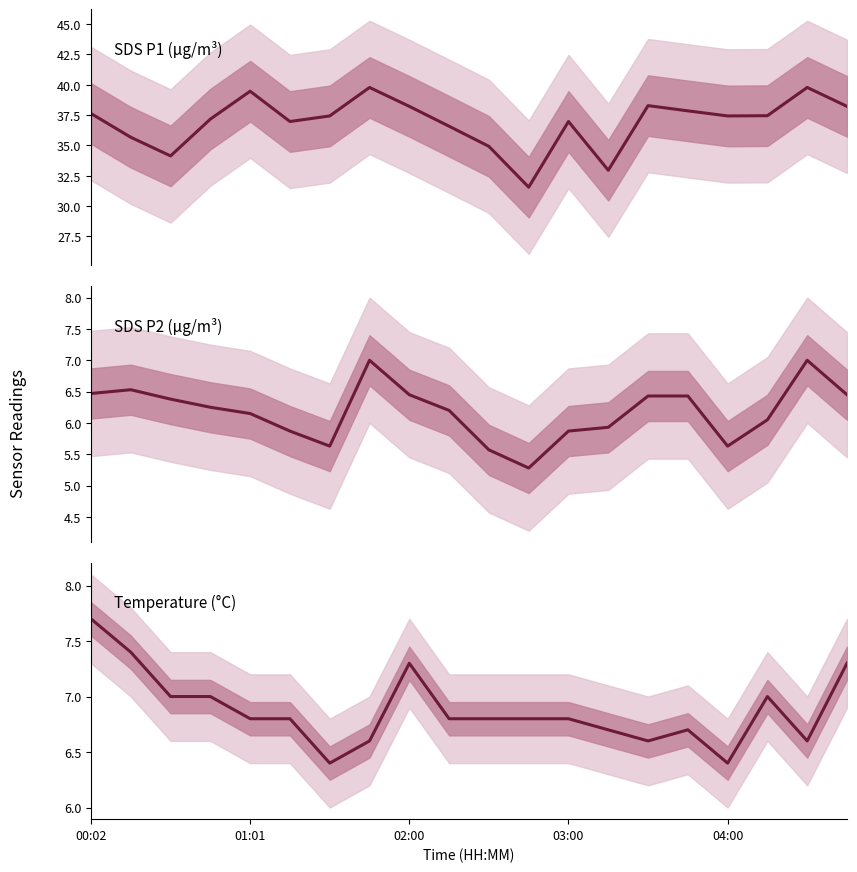

Where is the first local minimum for Temperature?

6